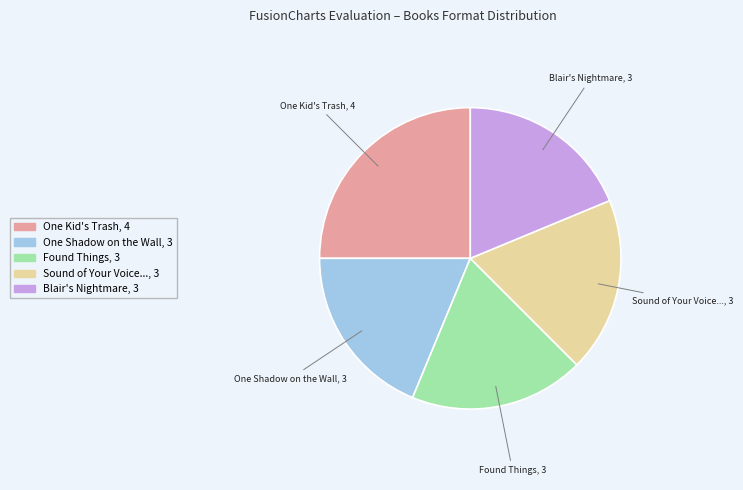

Does any single category account for the majority?

No